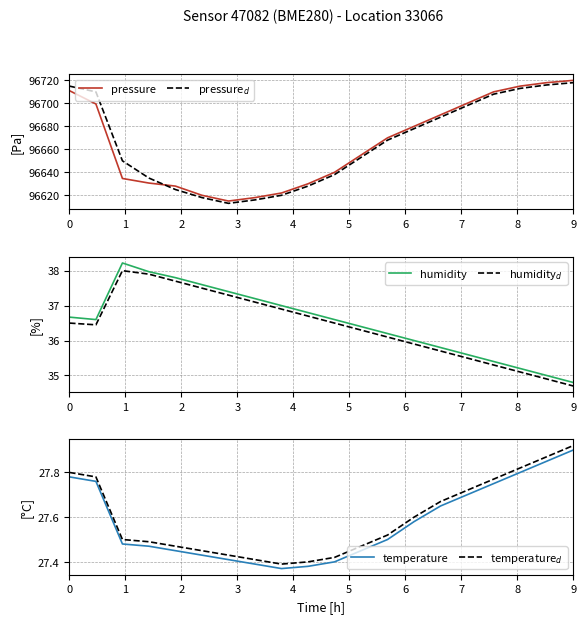

Which category has the highest value in the temperature series?

9